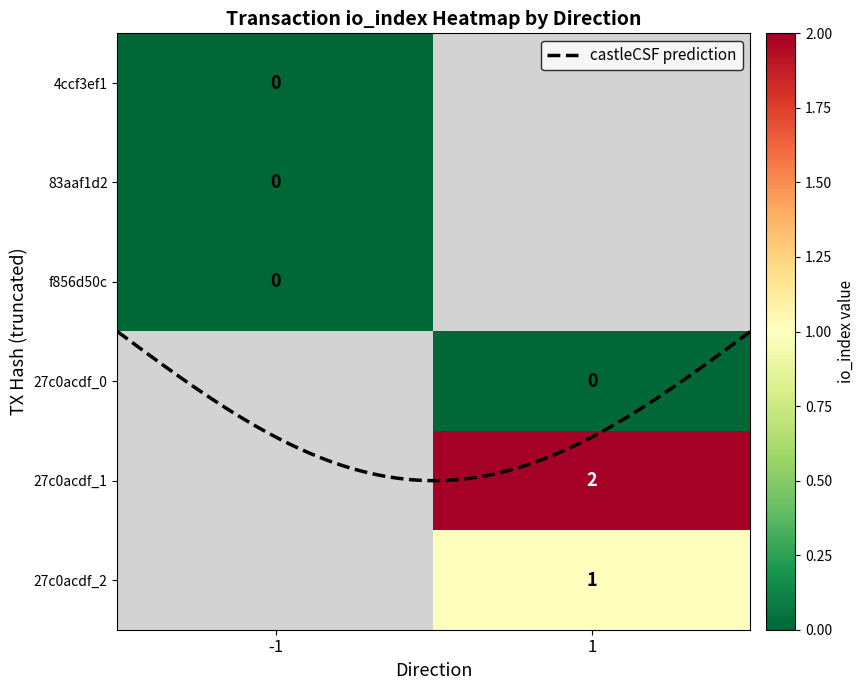

Reading left to right, list all the values displayed in this chart.

4ccf3ef1da6c70869c0b1bf62467dbdf927f74c: direction=-1	io_index=0
83aaf1d2c707d80b8e886518a6a2fca066c1aa2: direction=-1	io_index=0
f856d50c48bf8f60b43d2f5e81268b858019910: direction=-1	io_index=0
27c0acdf55da18957f0d357a9f0558f7a285bb2_0: direction=1	io_index=0
27c0acdf55da18957f0d357a9f0558f7a285bb2_1: direction=1	io_index=2
27c0acdf55da18957f0d357a9f0558f7a285bb2_2: direction=1	io_index=1